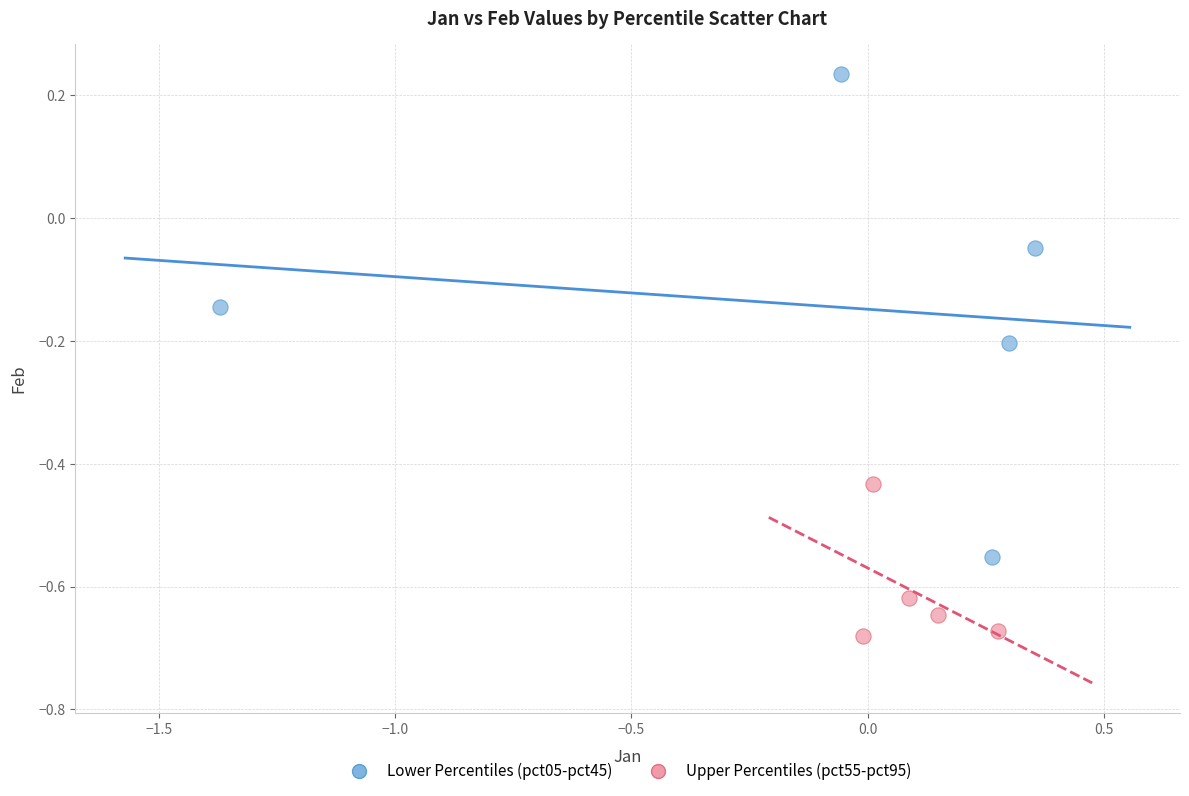

Which series reaches the maximum Y coordinate?

Lower Percentiles (pct05-pct45)